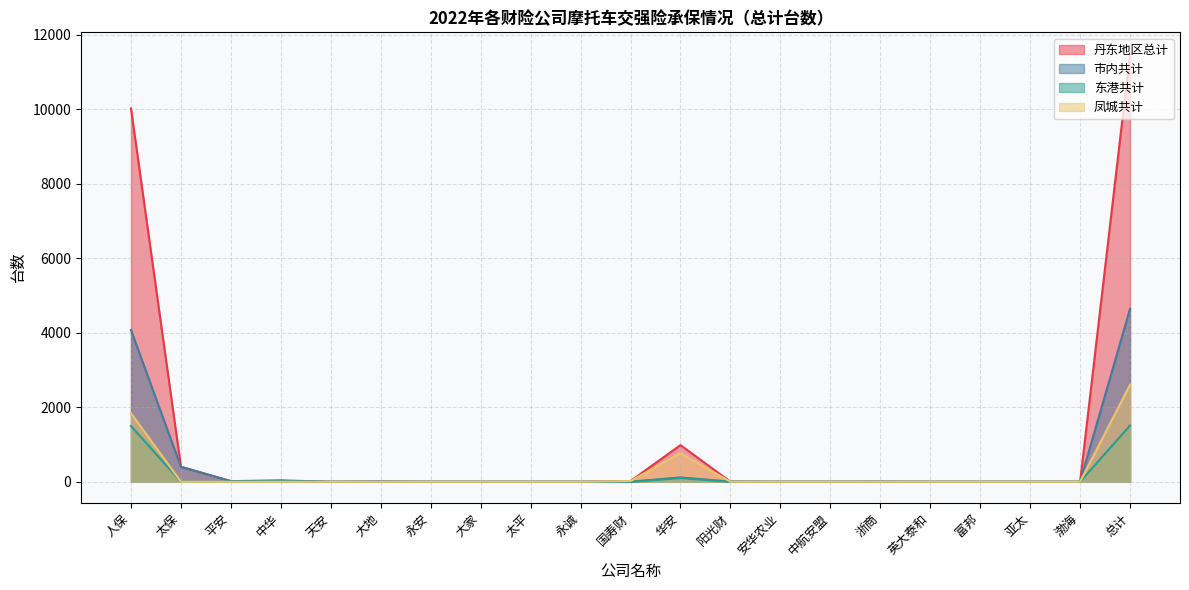

How many data points does each series have?

21